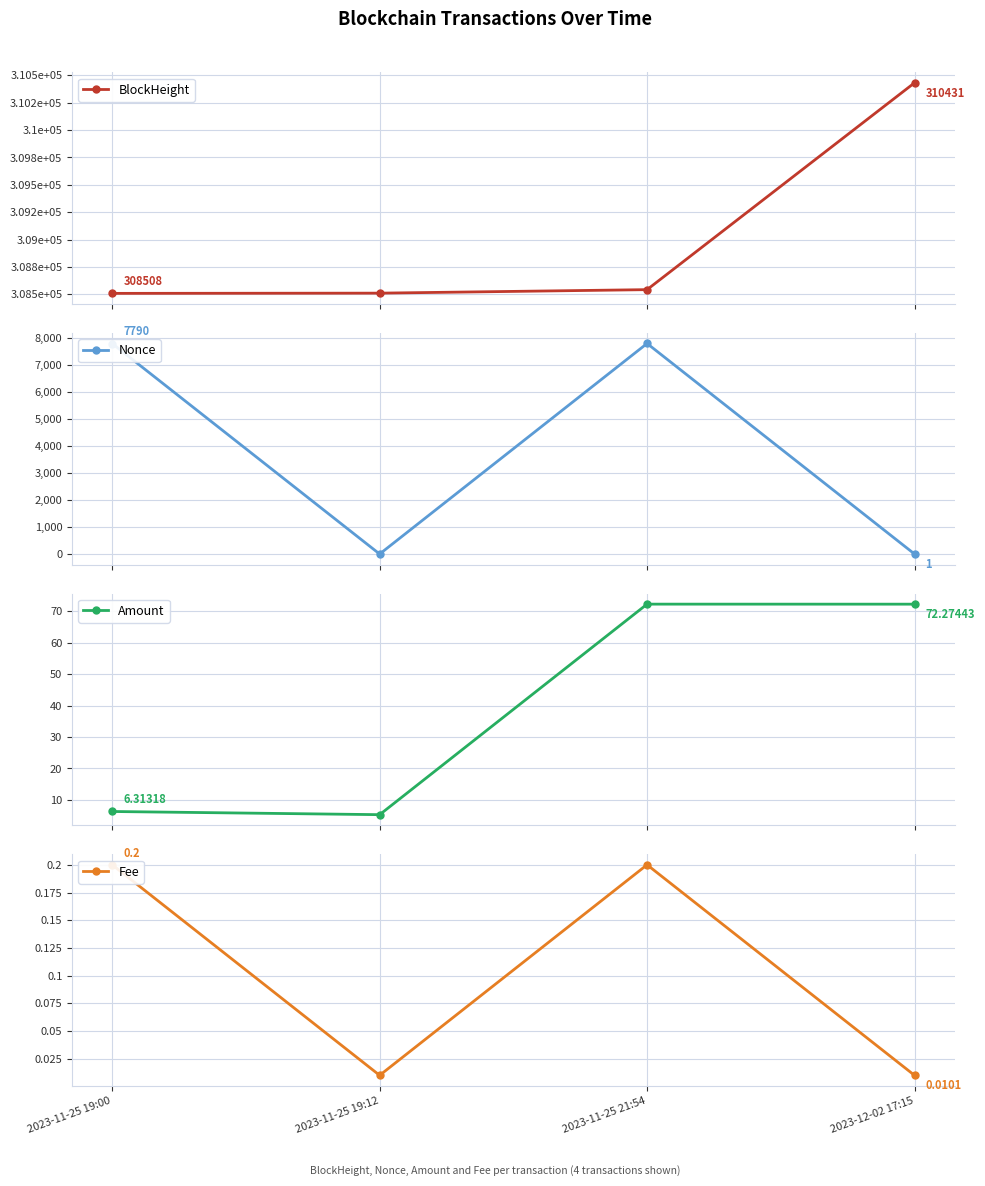

Which series has the largest range (max minus min)?

Nonce